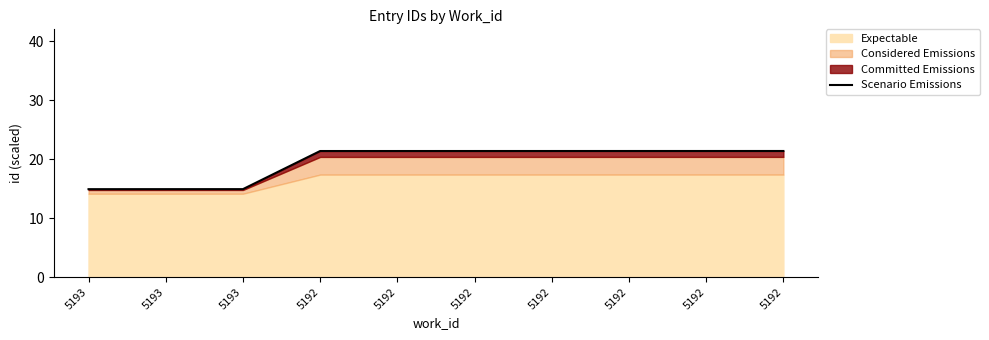

Between 5192 and 5192, which is larger?

5192